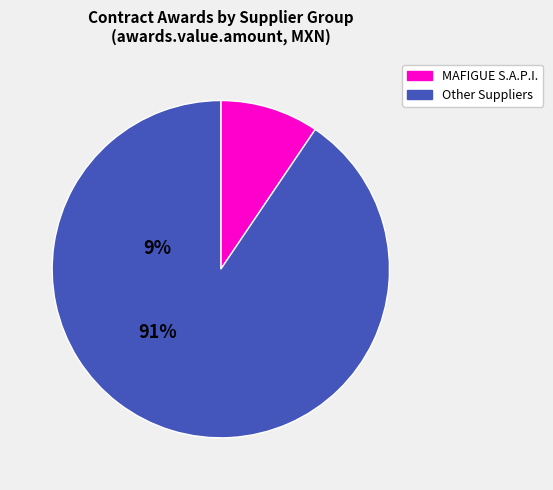

What is the majority slice?

Other Suppliers